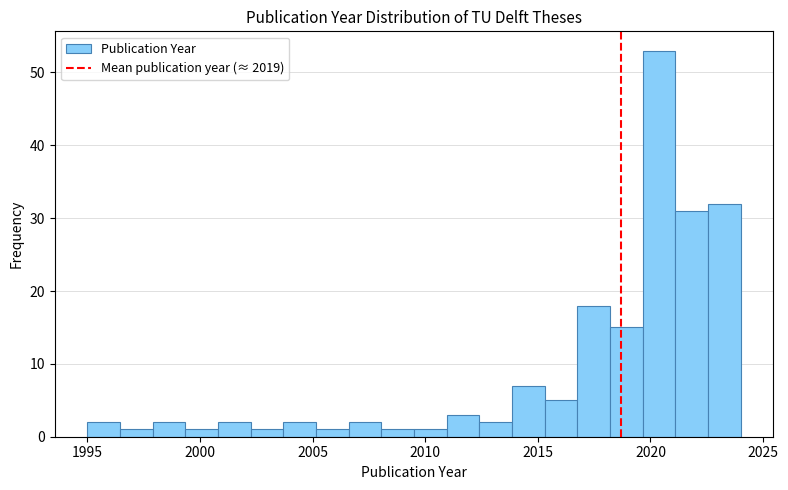

Read against the x-axis, roughly where is the centre of the tallest bar?

2020.5